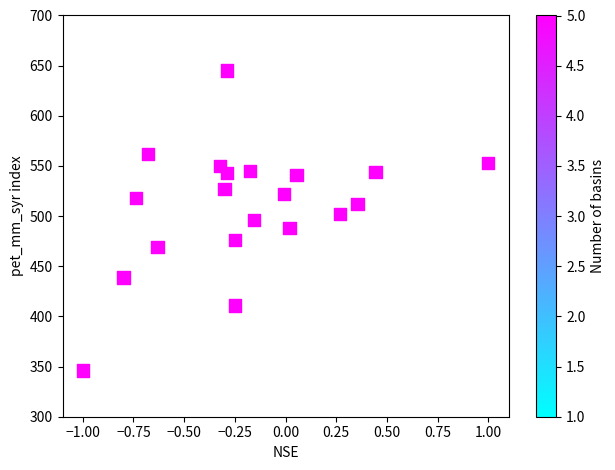

What is the range of Y values (max minus min)?

299